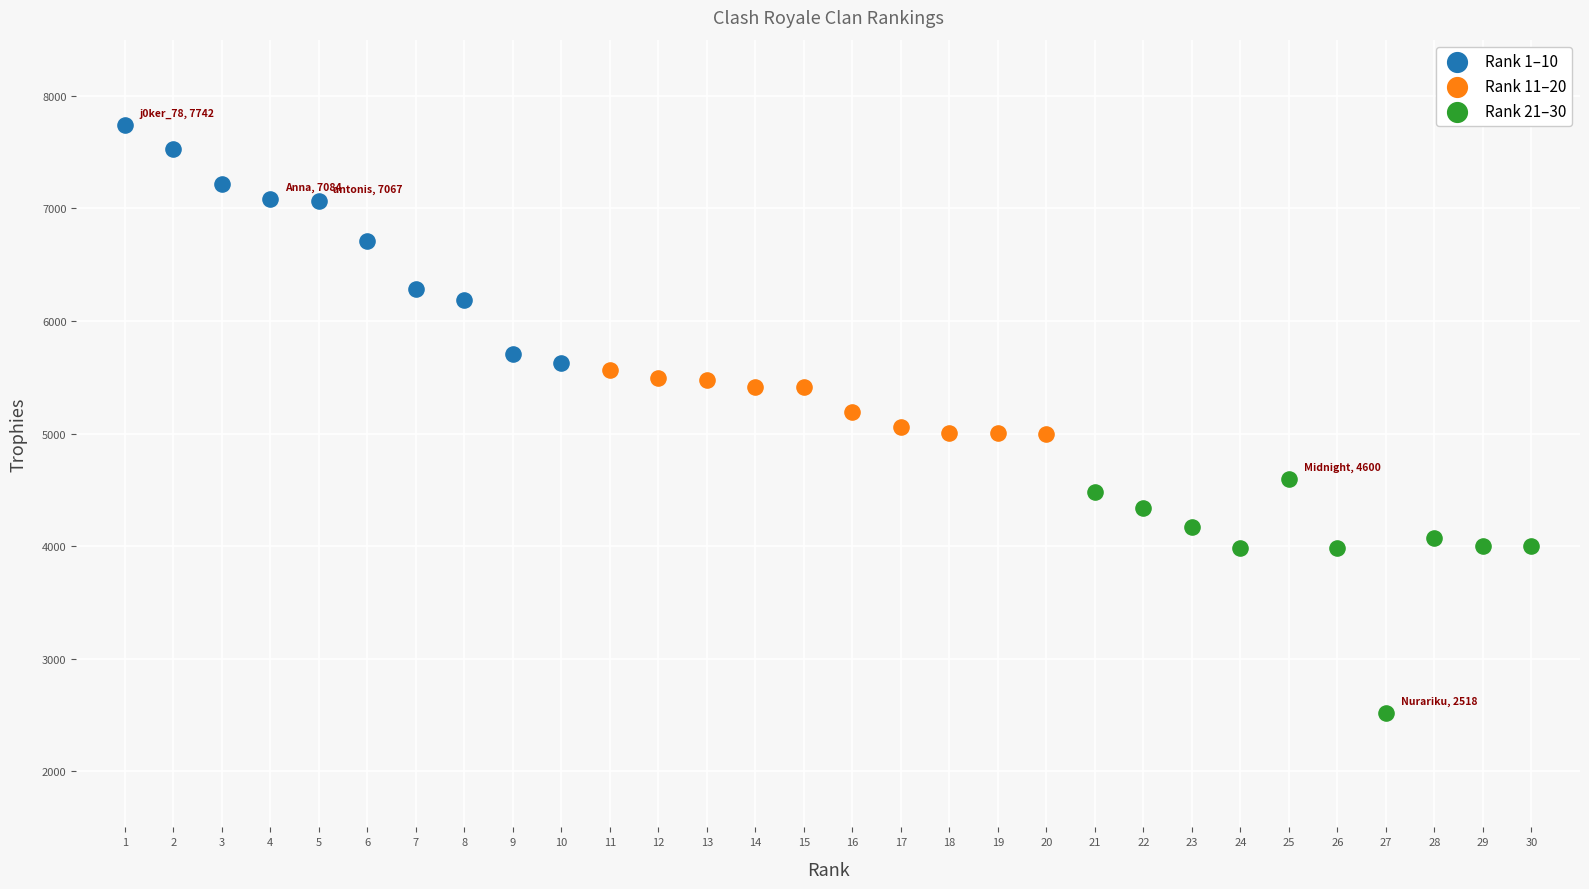

Which series contains the lowest Y value?

Rank 21–30